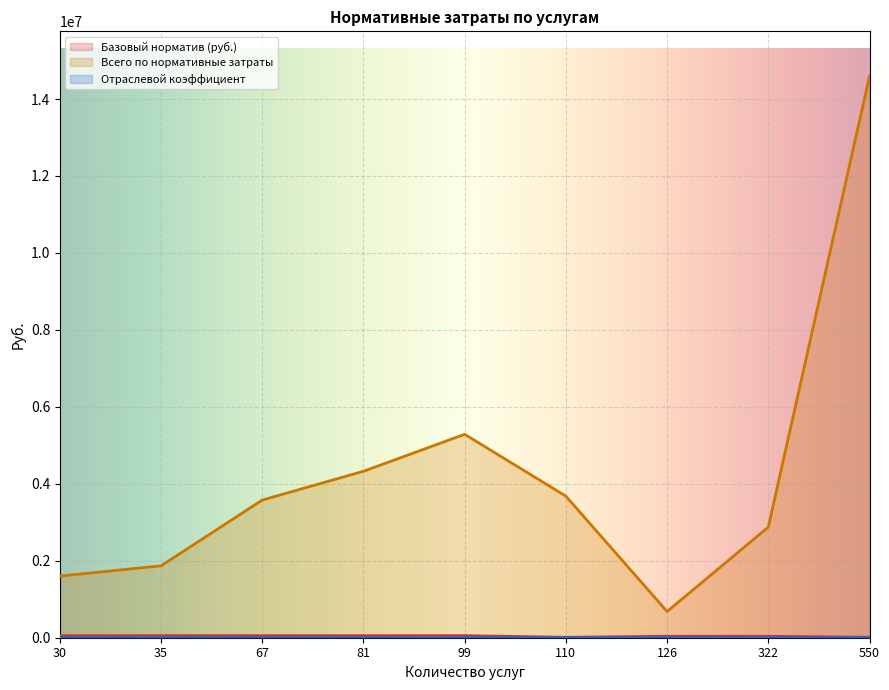

The Отраслевой коэффициент series shows 1.9 at 35. True or false?

True